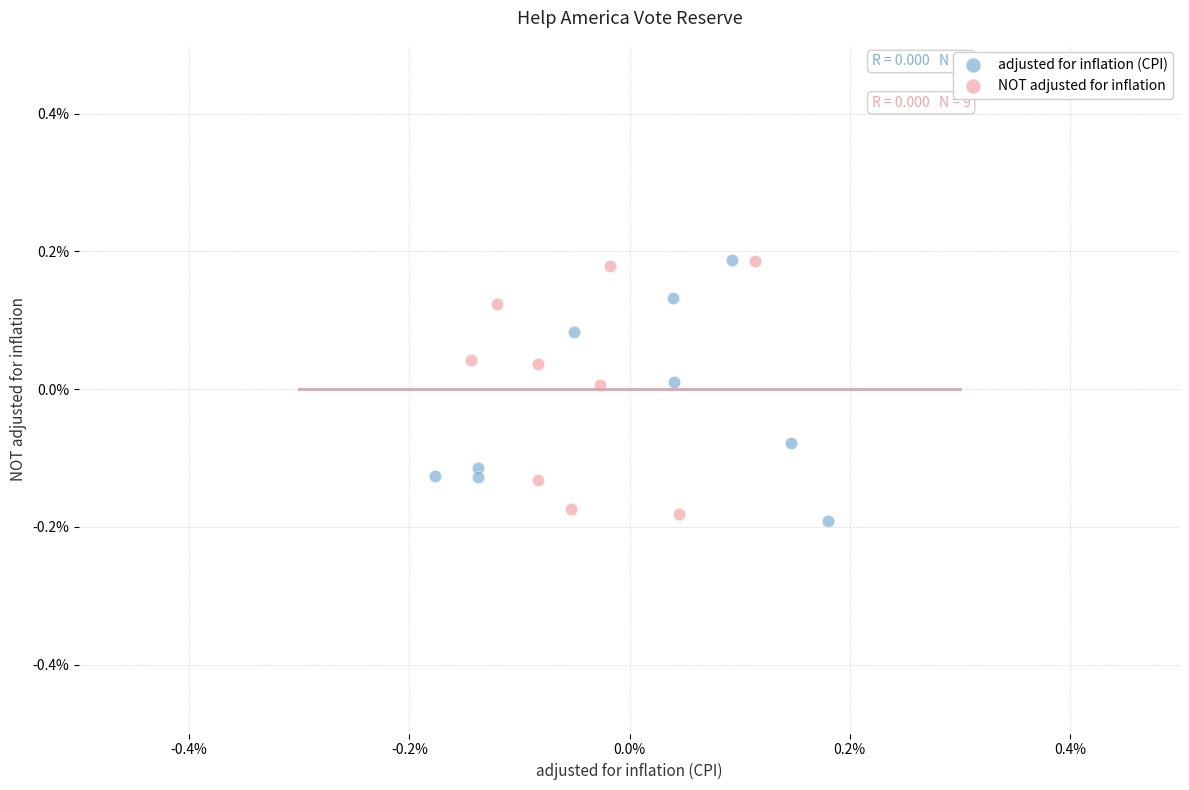

Which series contains the lowest Y value?

adjusted for inflation (CPI)